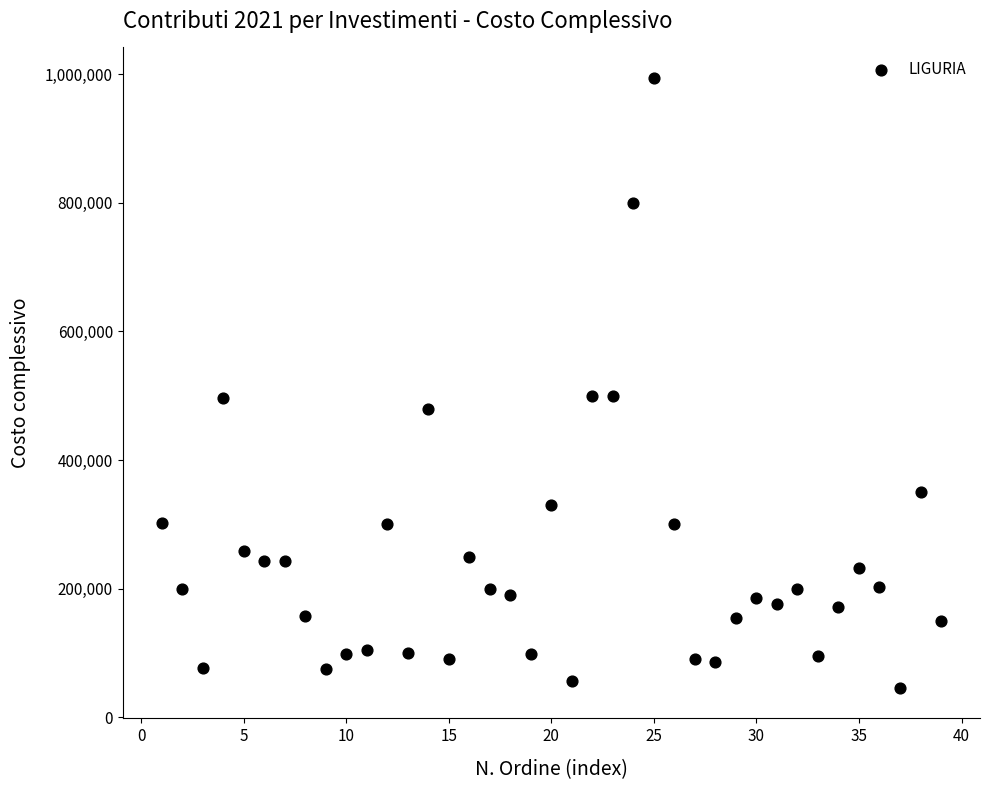

What is the range of Y values (max minus min)?

948200.0